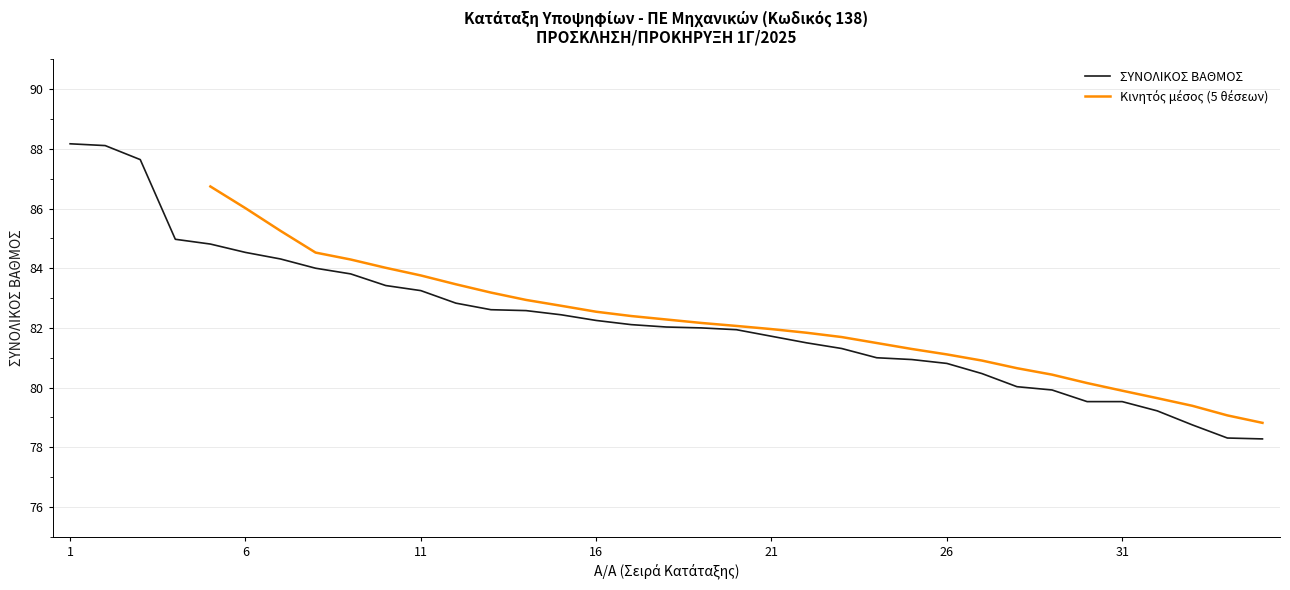

What is the value of the 10th point from the left?

83.4